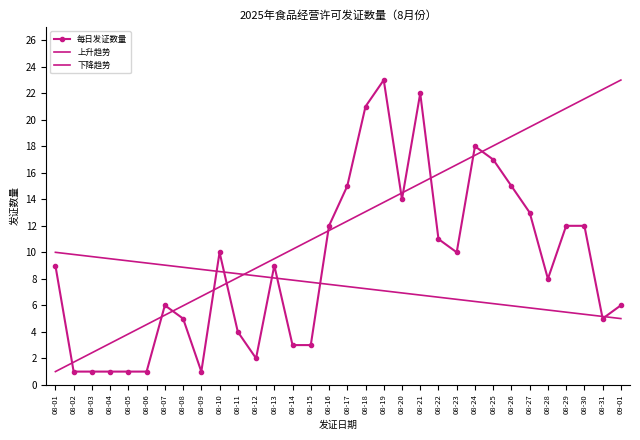

What position from the left is 08-11?

11